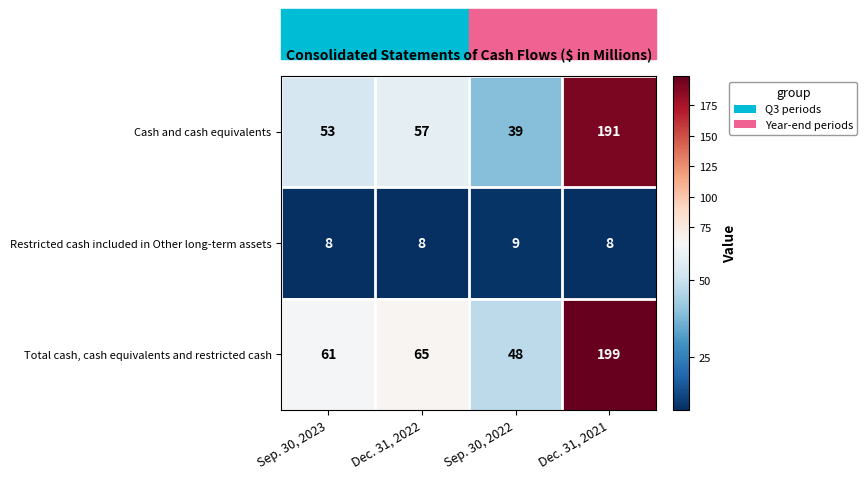

Is it true that Total cash, cash equivalents and restricted cash equals 84 at Sep. 30, 2023?

False